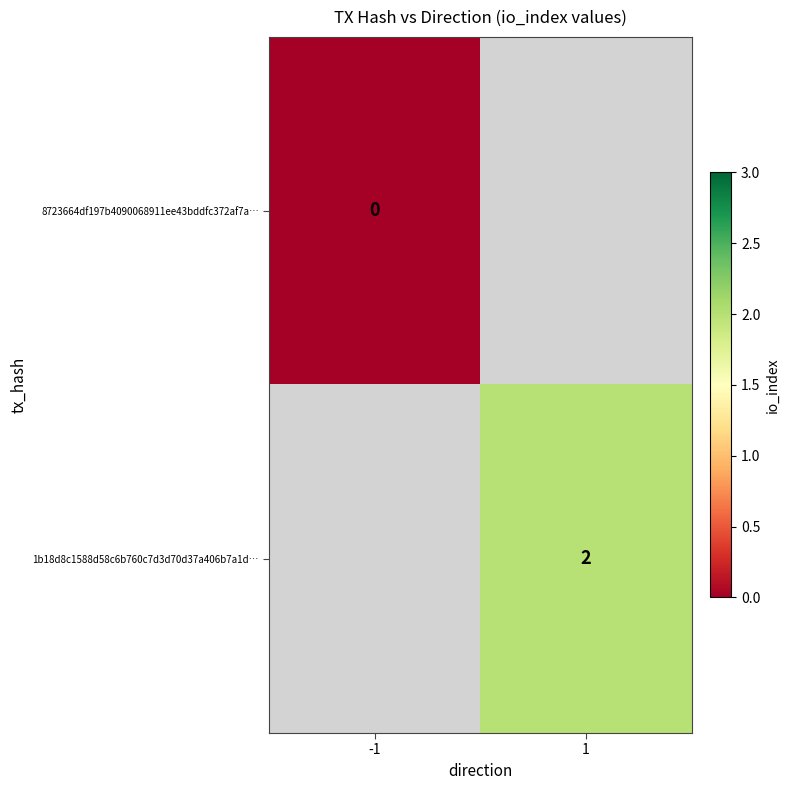

Is the value of 8723664df197b4090068911ee43bddfc372af7a… at -1 greater than the value of 1b18d8c1588d58c6b760c7d3d70d37a406b7a1d… at 1?

No